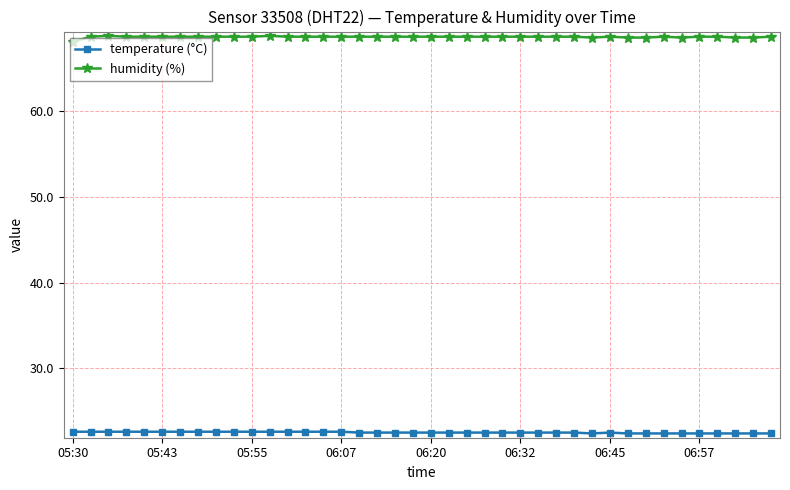

What is the smallest value displayed?

22.4